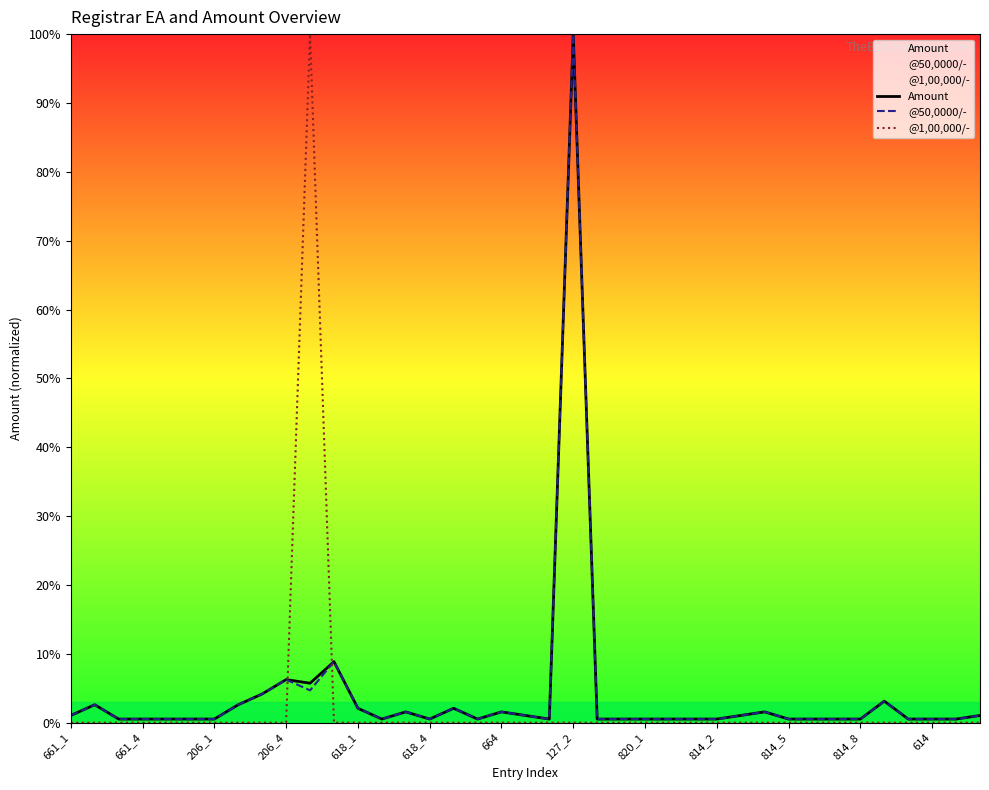

At which label does @50,0000/- reach its peak?

127_2